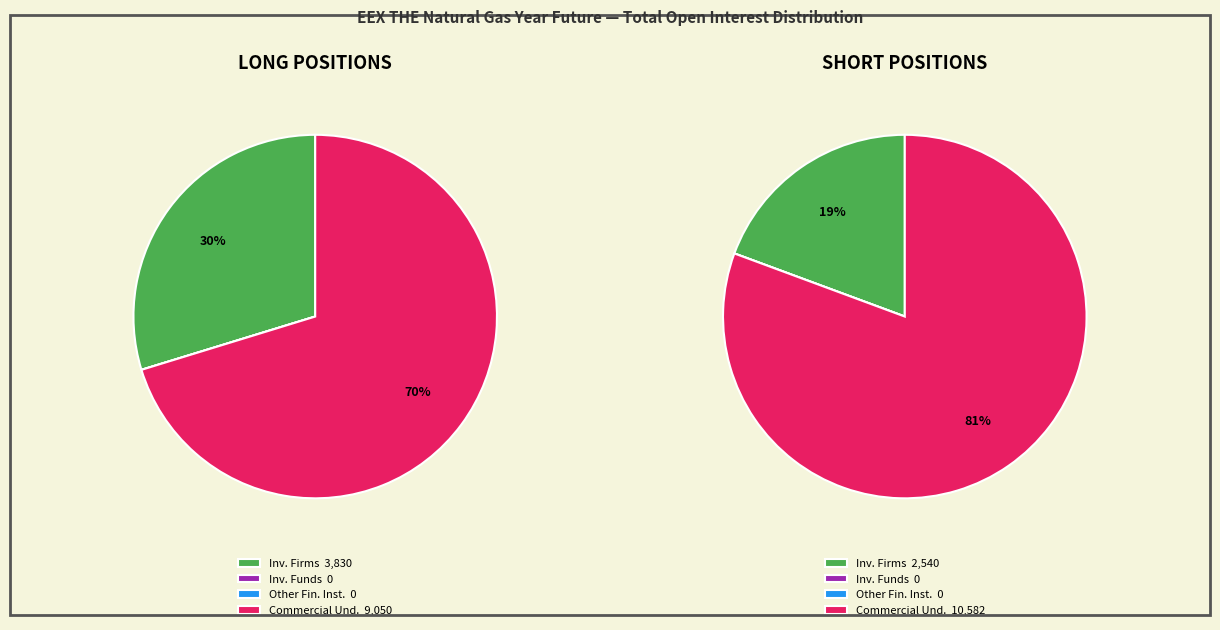

Which slice represents more than half of the pie?

Commercial Undertakings